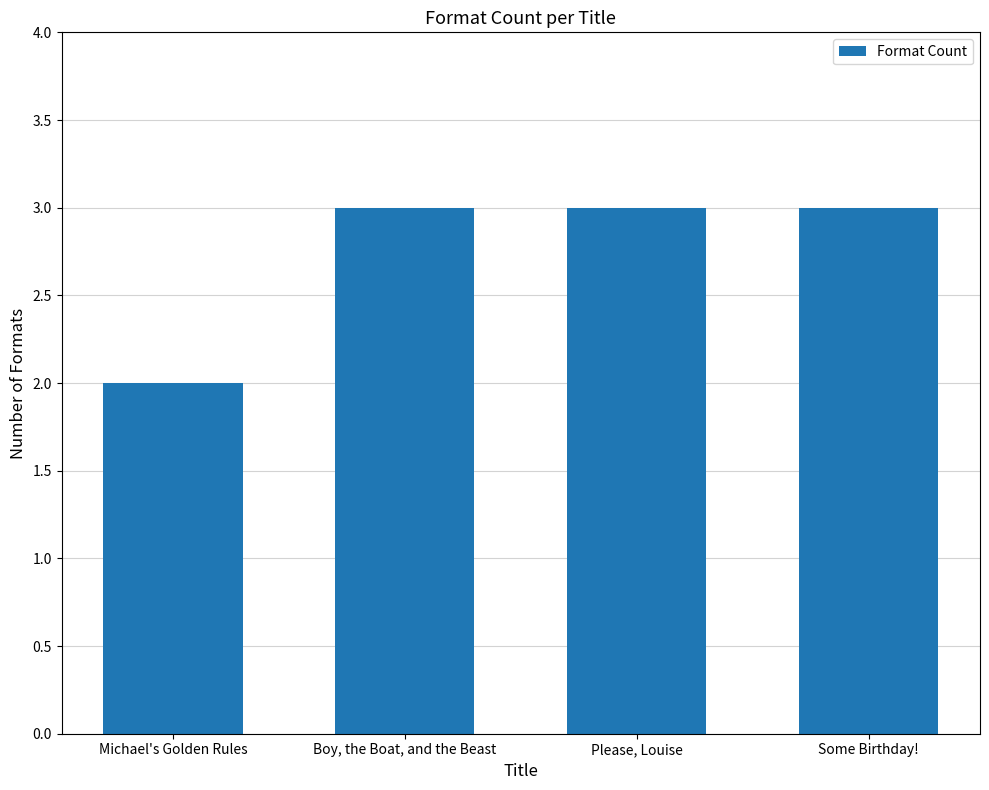

What is the smallest value displayed?

2